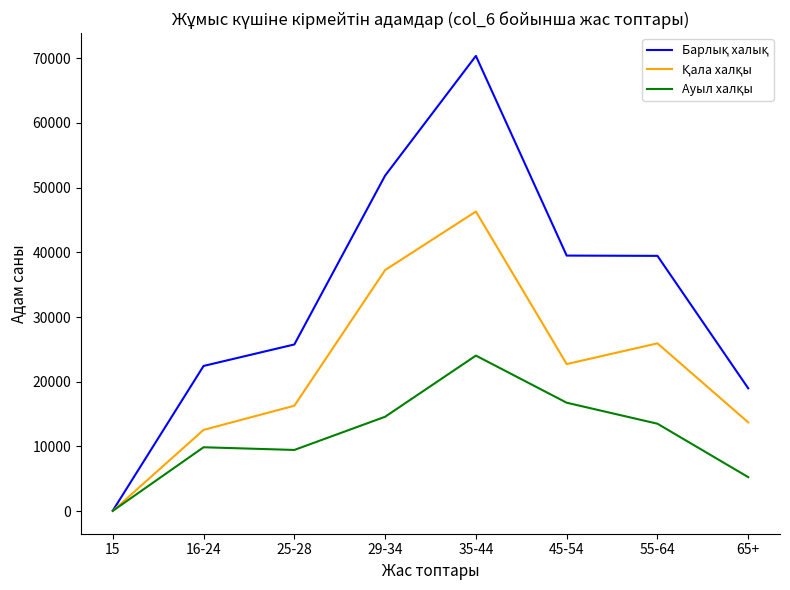

At which category does the chart reach its peak across all series?

35-44